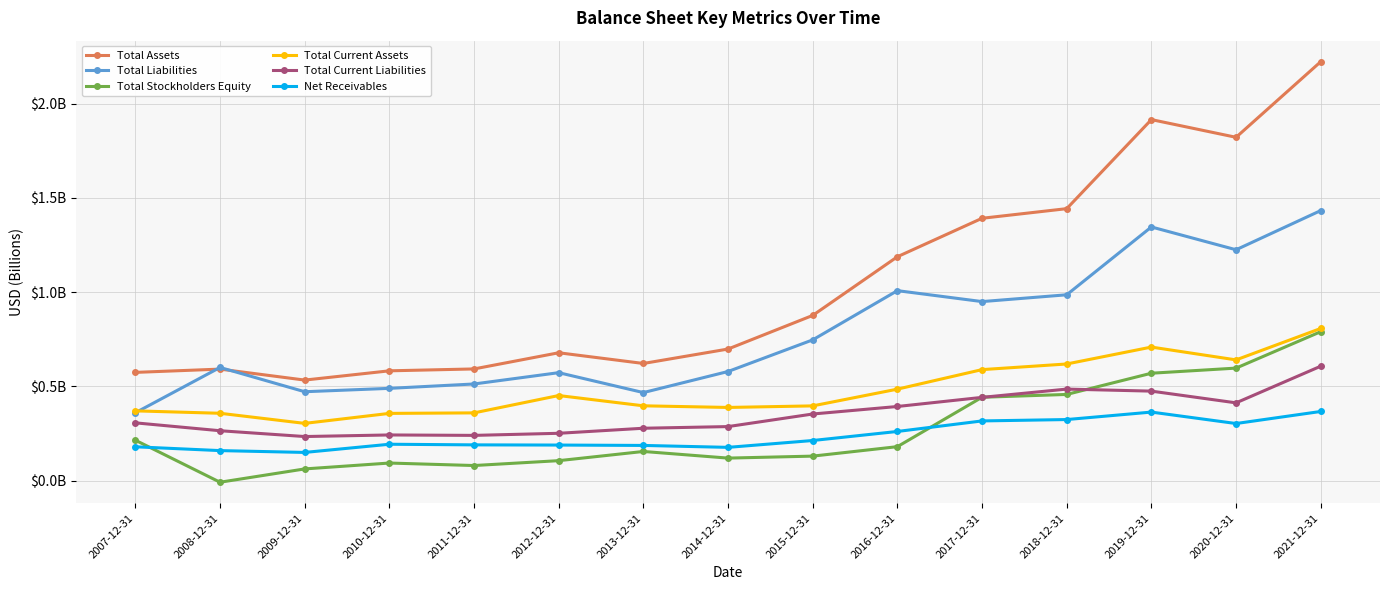

Which series has the largest total across all categories?

Total Assets